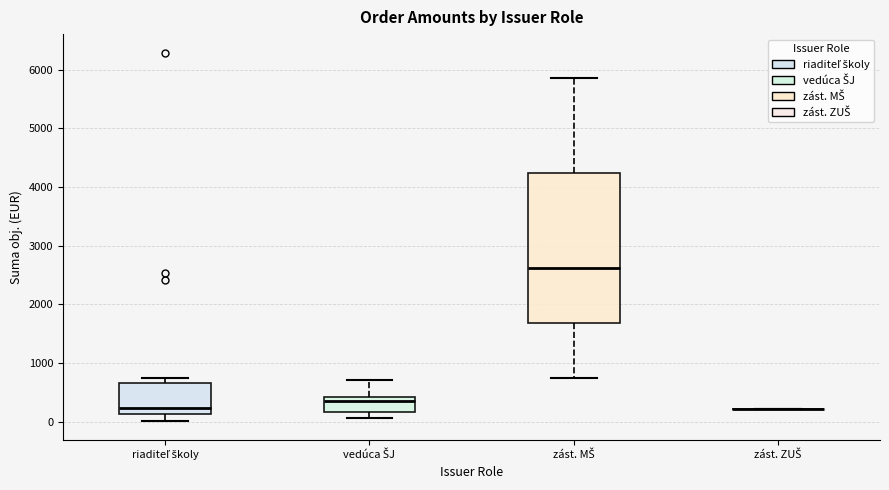

Which box is the tallest, from its lower edge to its upper edge?

zást. MŠ